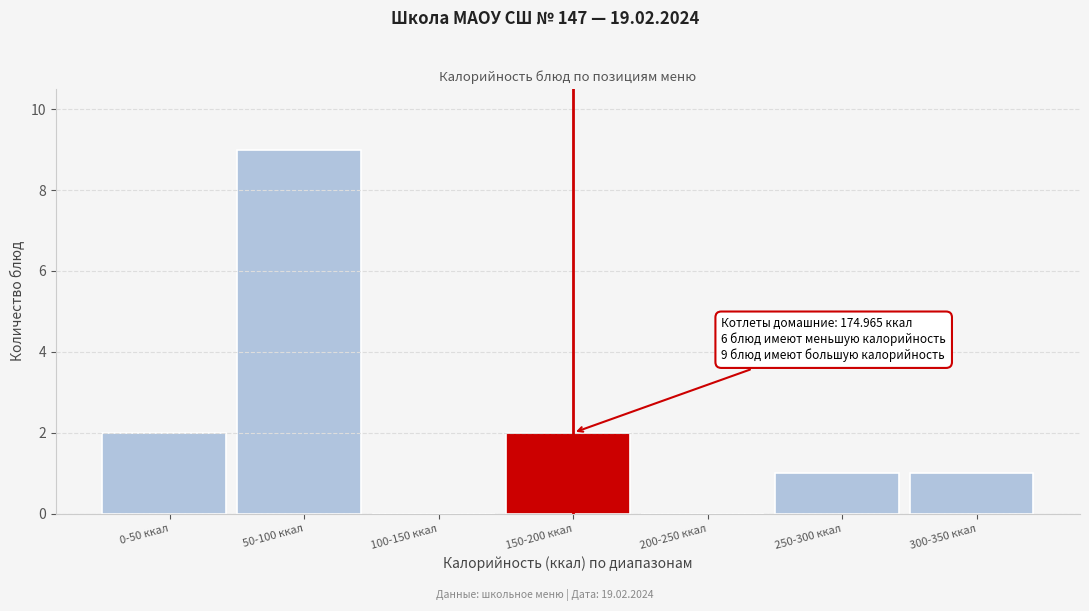

Reading left to right, what are all the values shown in this chart?

0-50 ккал=2	50-100 ккал=9	100-150 ккал=0	150-200 ккал=2	200-250 ккал=0	250-300 ккал=1	300-350 ккал=1